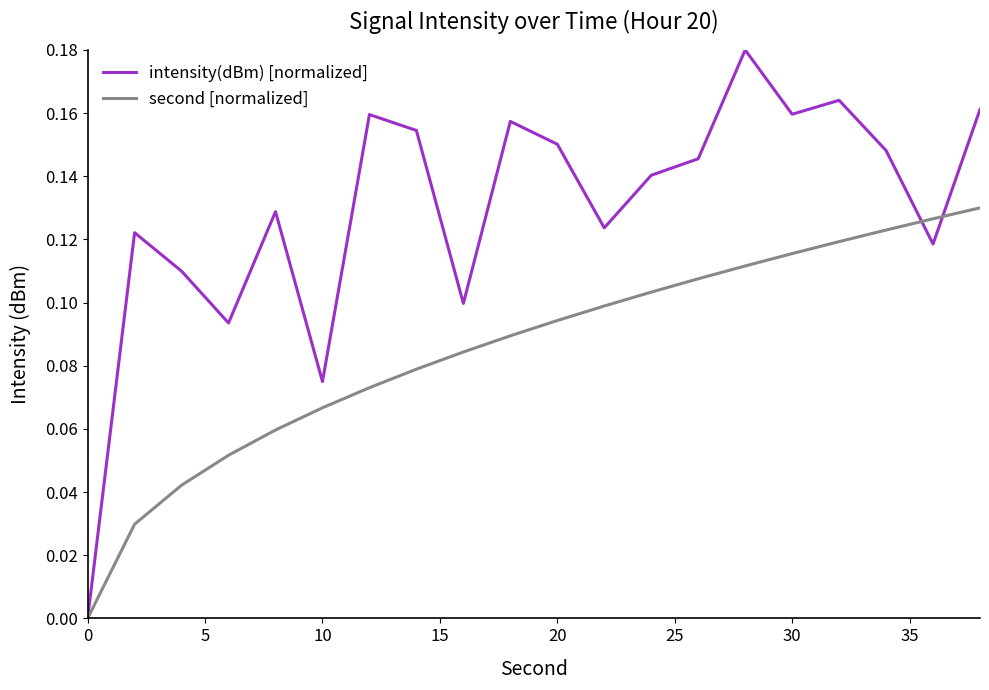

Which series has the largest range (max minus min)?

intensity(dBm) [normalized]